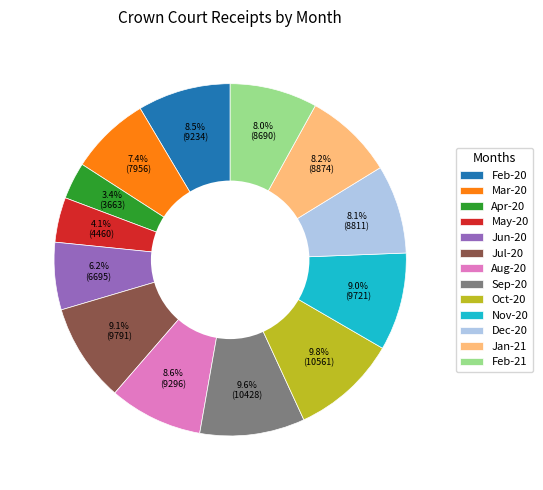

To the nearest percent, what is the difference between the largest and smallest slice percentages?

6%